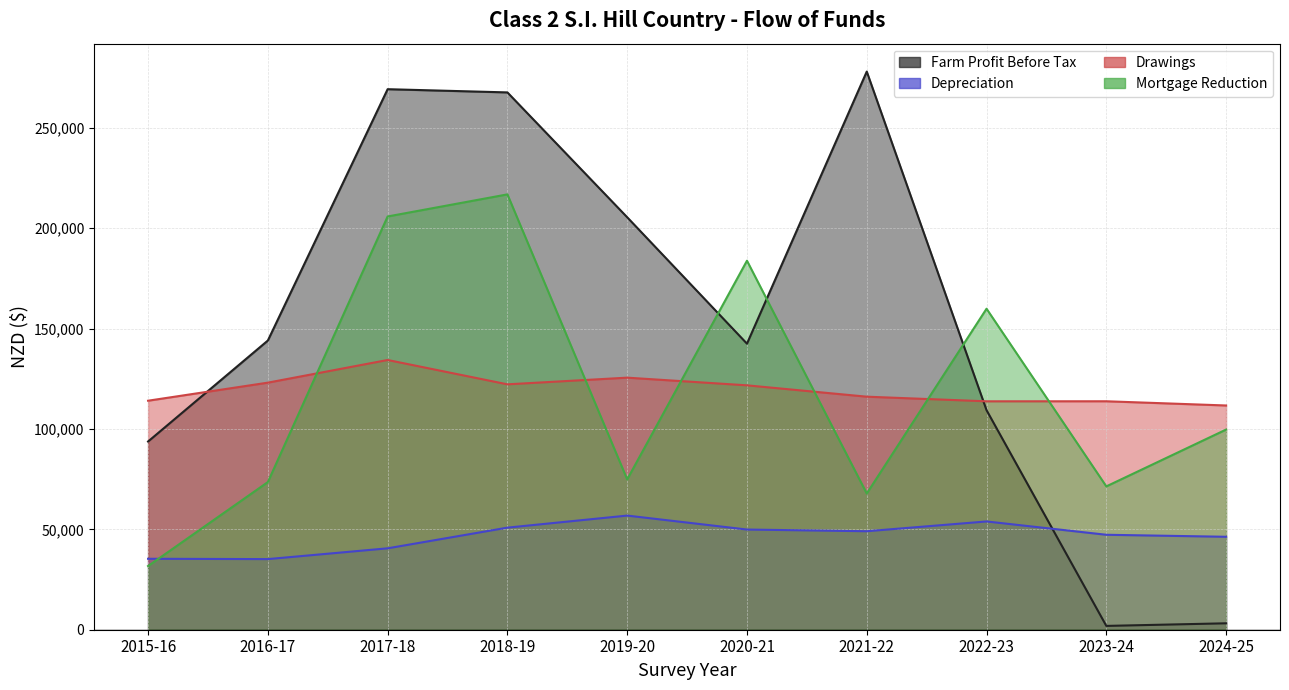

At which category does the chart reach its minimum across all series?

2023-24